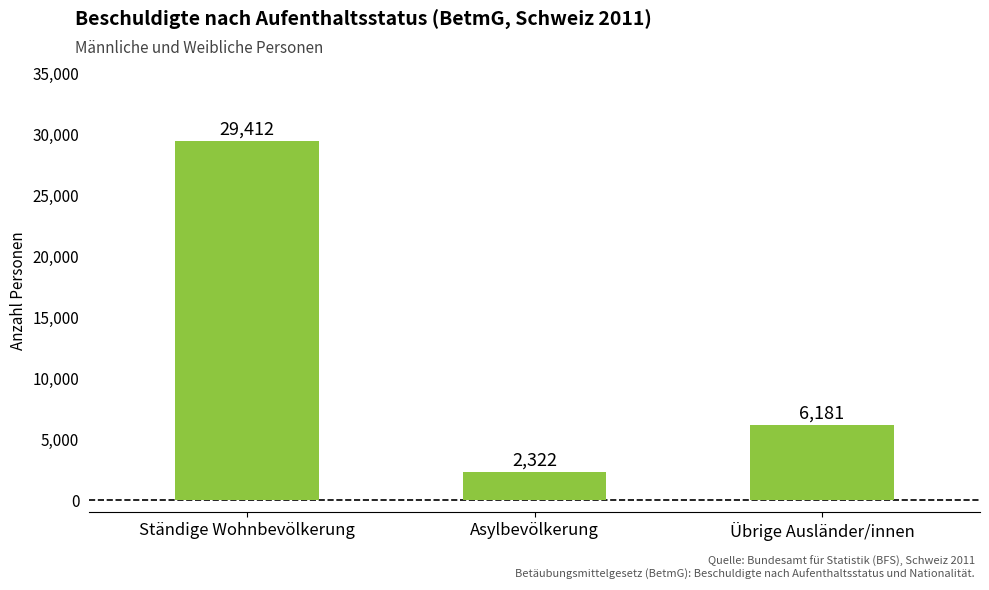

What is the sum of the values at Asylbevölkerung and Übrige Ausländer/innen?

8503